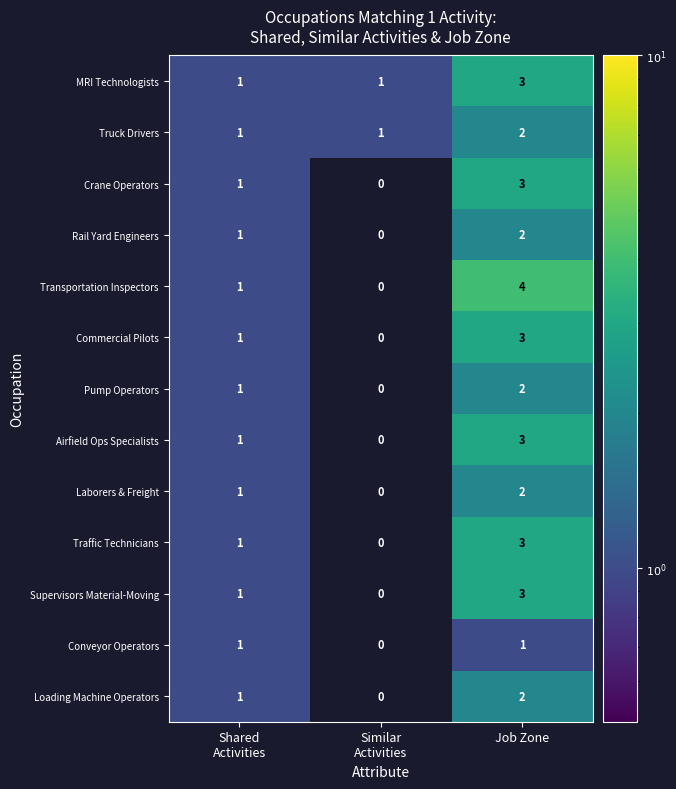

What is the spread (max minus min) of values at Job Zone?

3